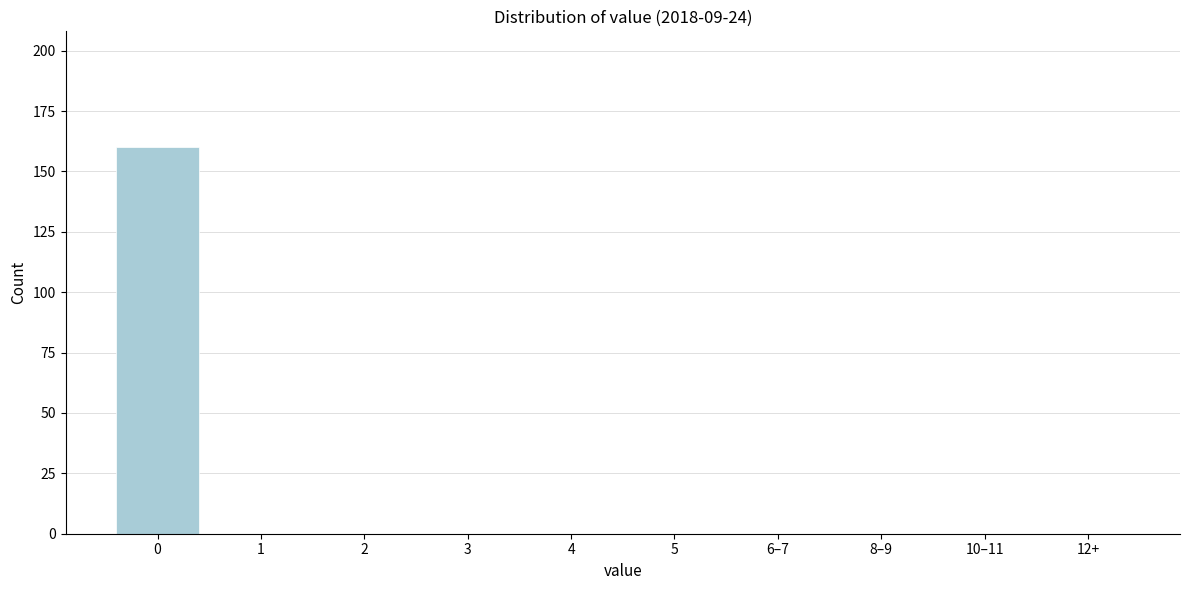

Reading left to right, what are all the values shown in this chart?

0=160	1=0	2=0	3=0	4=0	5=0	6–7=0	8–9=0	10–11=0	12+=0